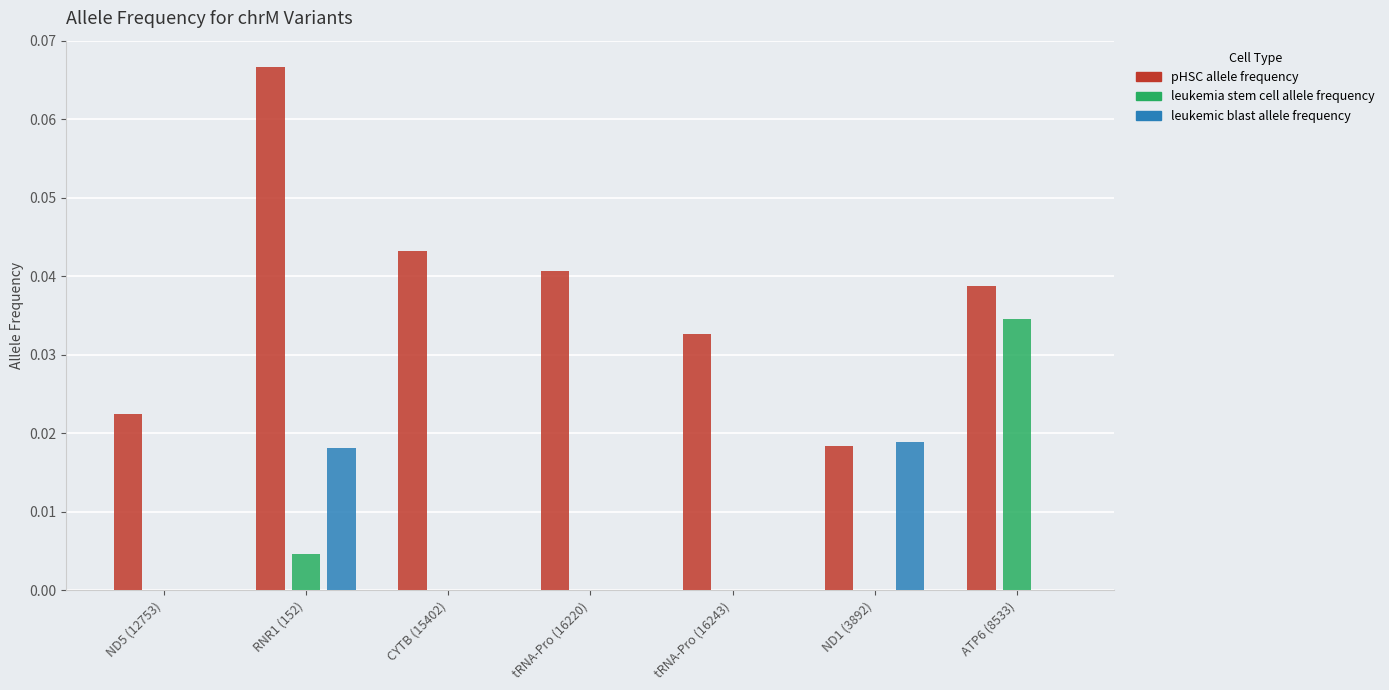

The value of leukemic blast allele frequency at tRNA-Pro (16220) is 0.0. True or false?

True